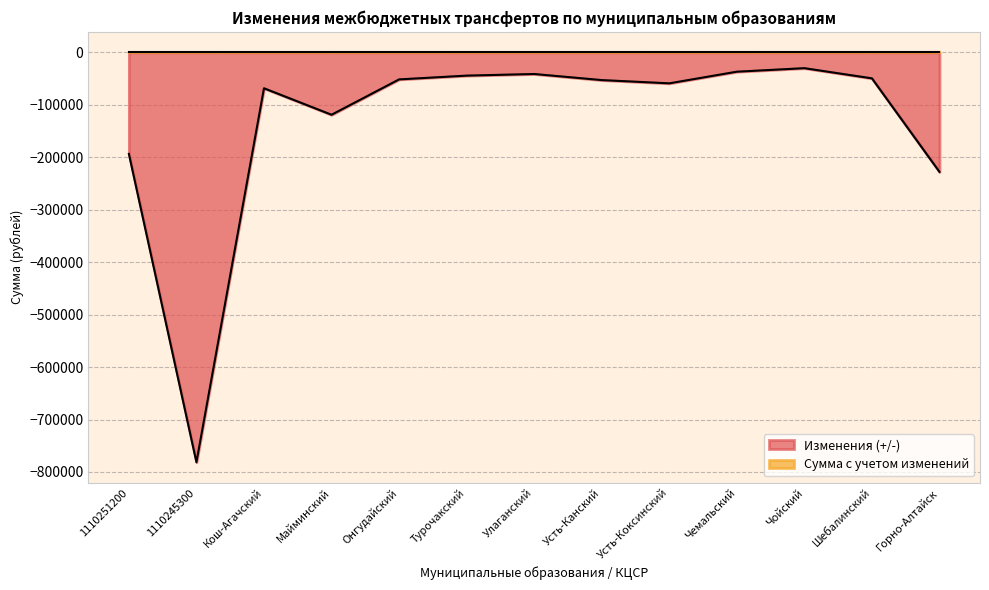

Reading right to left, list all the values displayed in this chart.

Горно-Алтайск=-227900	Шебалинский=-49600	Чойский=-30200	Чемальский=-36900	Усть-Коксинский=-59100	Усть-Канский=-52900	Улаганский=-41300	Турочакский=-44400	Онгудайский=-51600	Майминский=-119000	Кош-Агачский=-68500	1110245300=-781400	1110251200=-193600